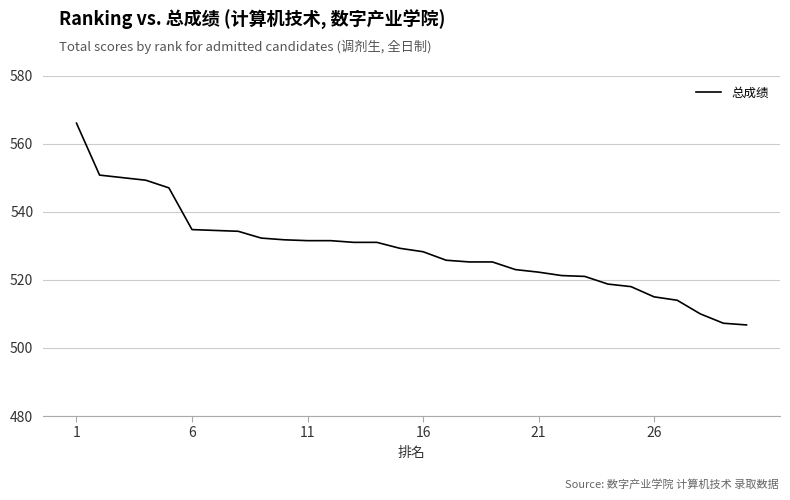

What is the minimum value shown in the chart?

506.8